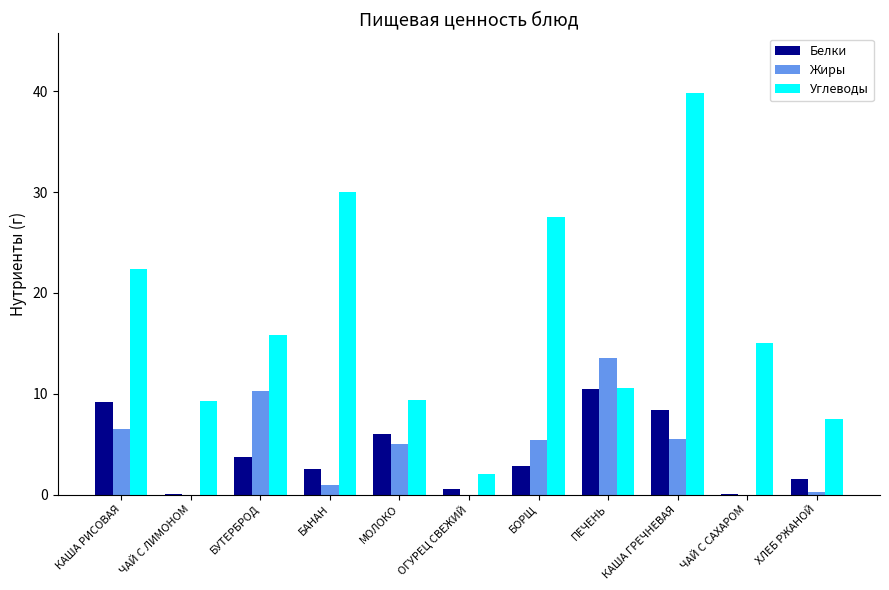

At which category does the chart reach its peak across all series?

КАША ГРЕЧНЕВАЯ